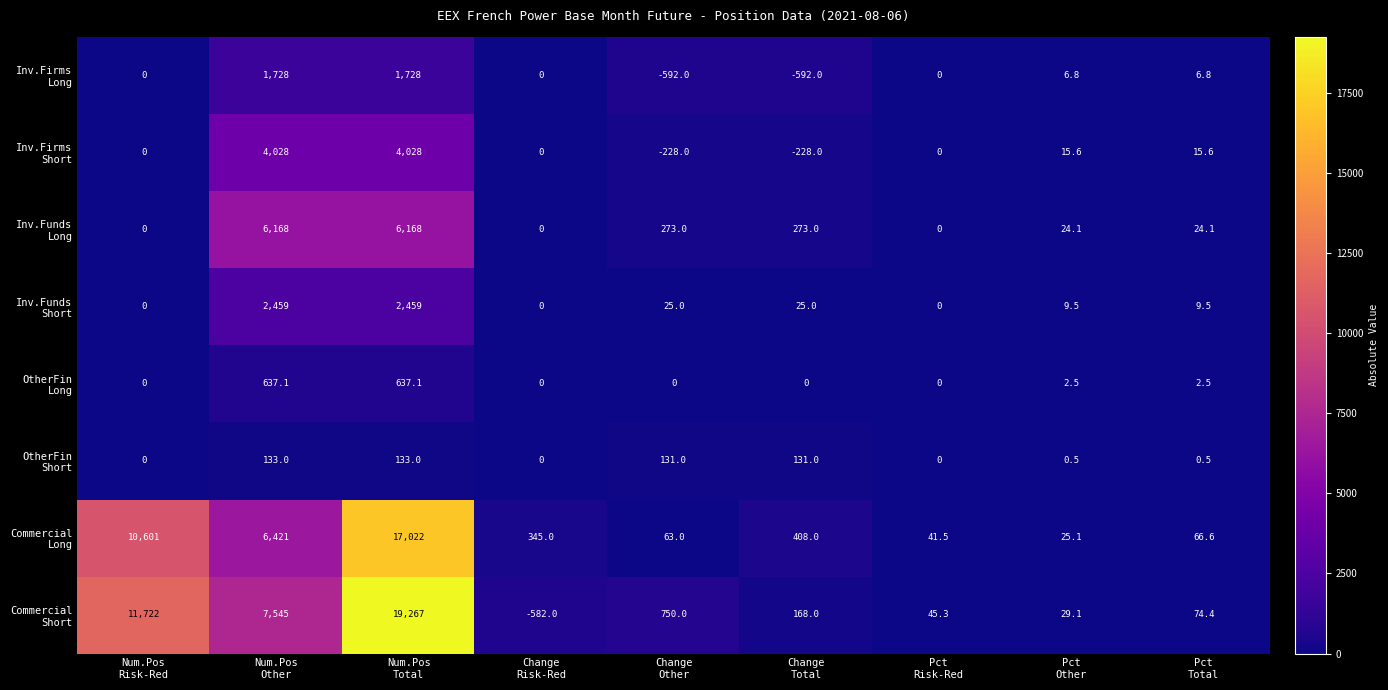

What is the greatest value displayed?

19267.0